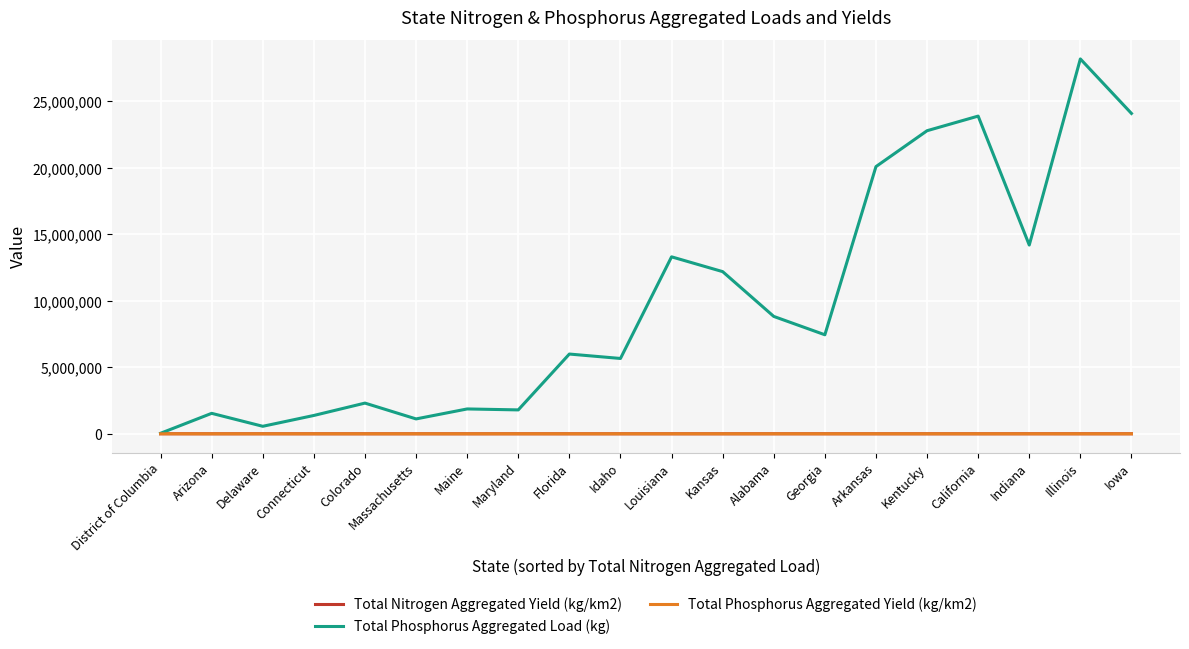

Count the number of data series in this chart.

3